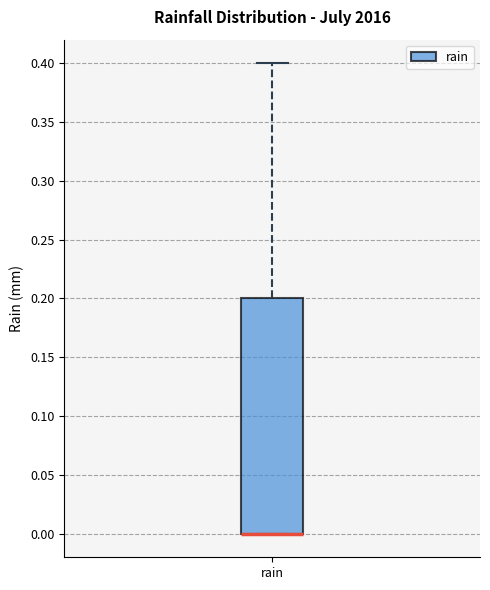

Read this box plot against the y-axis: the position of the median line, the range covered by the box, and the ends of both whiskers. The values are not printed on the chart, so give them approximately, as read against the axis.

median 0.0 (drawn on the box's lower edge), box 0.0 to 0.2, whiskers 0.0 to 0.4